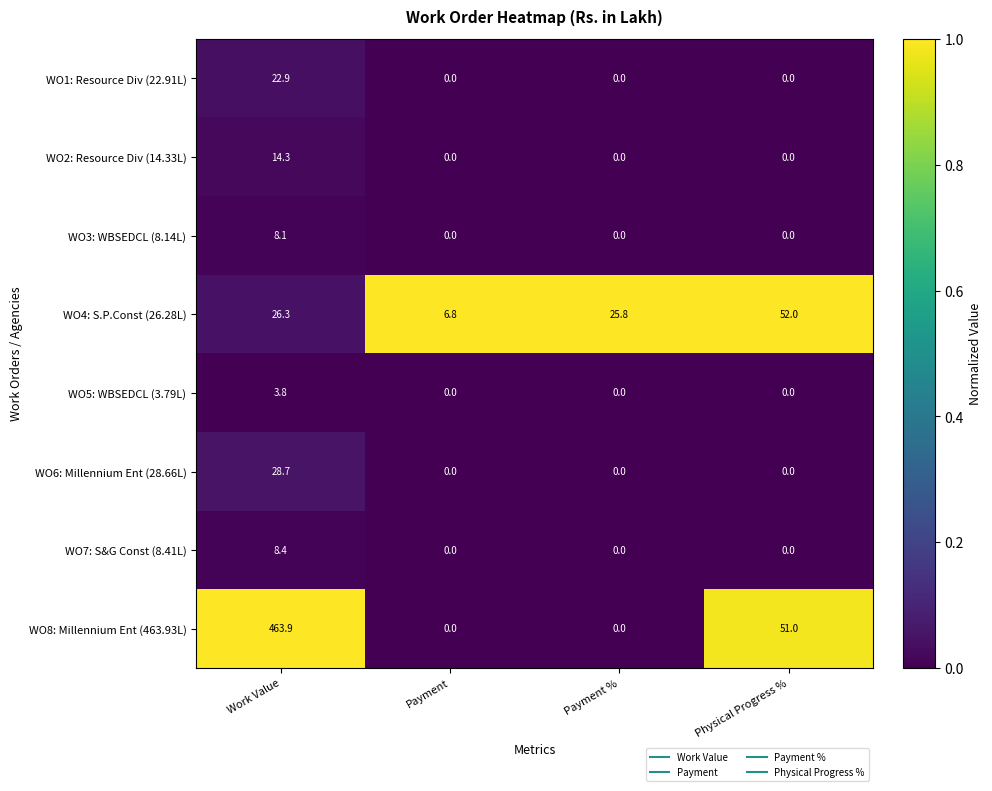

What is the greatest value displayed?

463.9